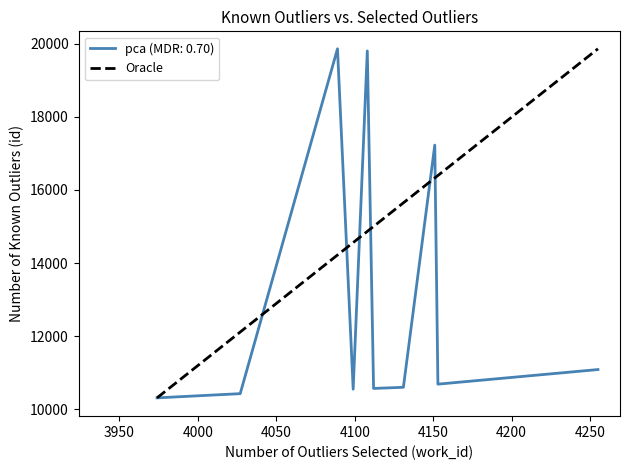

What is the maximum value for pca (MDR: 0.70)?

19857